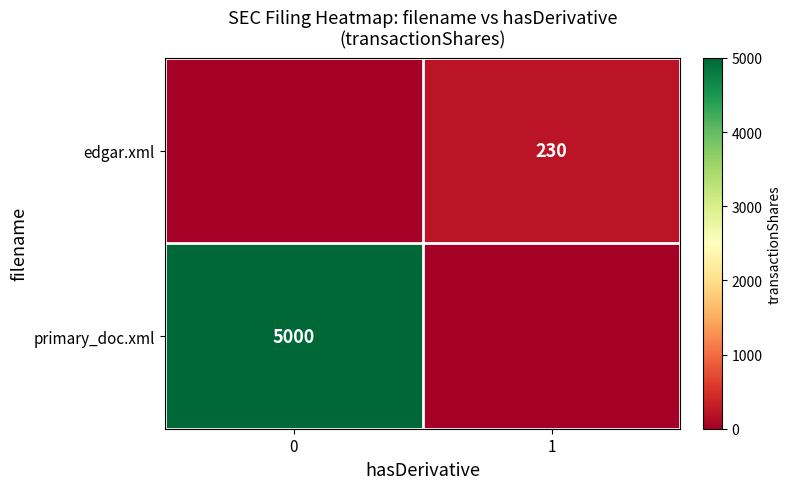

Is it true that edgar.xml equals 230 at 1?

True